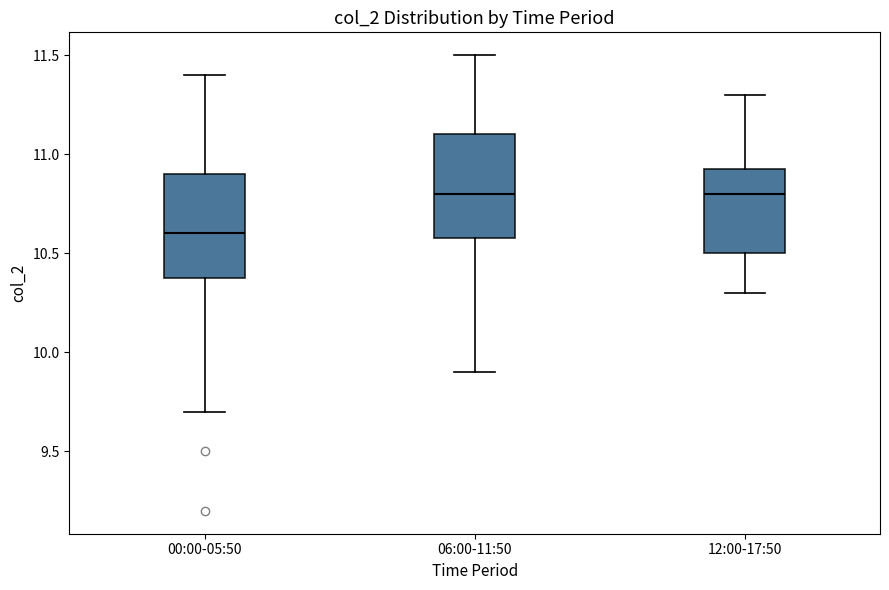

Reading left to right, transcribe this box plot: for each box, give where its median line is, the range the box spans, and where its two whiskers end, as read against the y-axis. The values are not printed on the chart, so give them approximately, as read against the axis.

00:00-05:50: median 10.60, box 10.40 to 10.90, whiskers 9.70 to 11.40
06:00-11:50: median 10.80, box 10.60 to 11.10, whiskers 9.90 to 11.50
12:00-17:50: median 10.80, box 10.50 to 10.95, whiskers 10.30 to 11.30